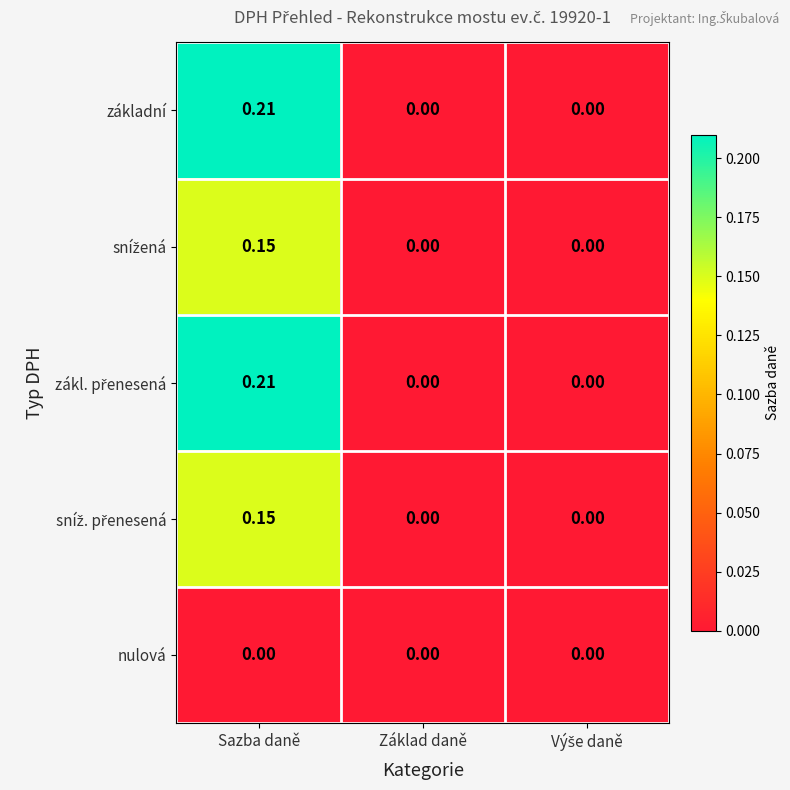

At which category is the sum across all series the highest?

Sazba daně